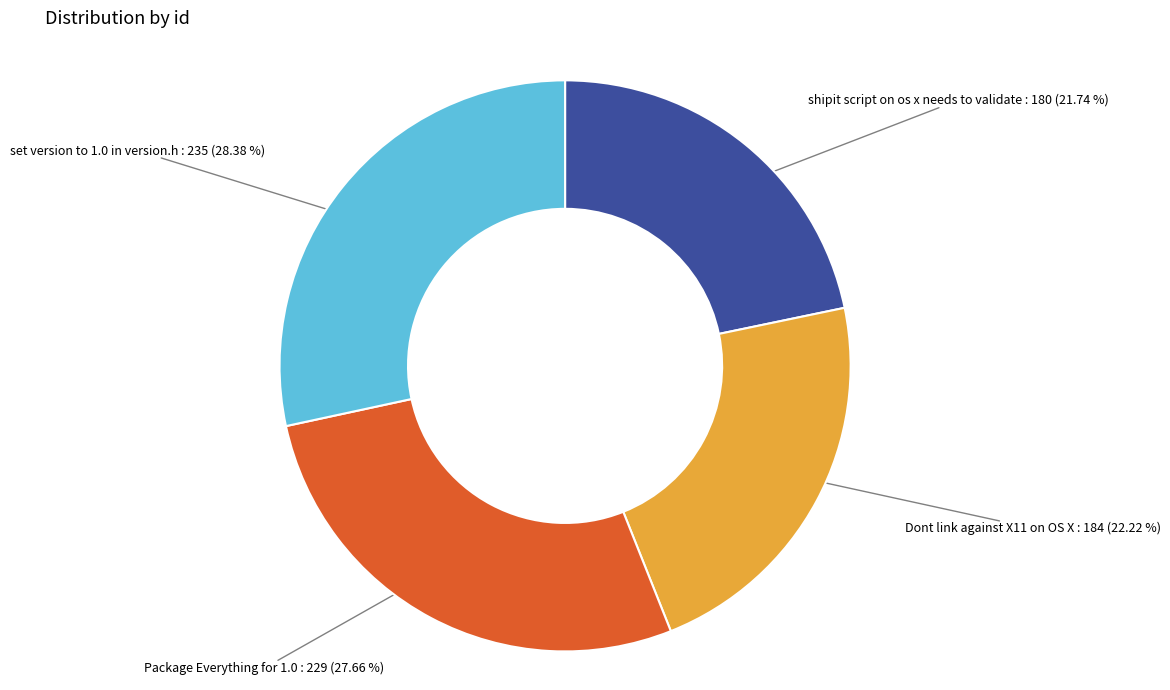

To the nearest percent, what is the average slice percentage?

25%